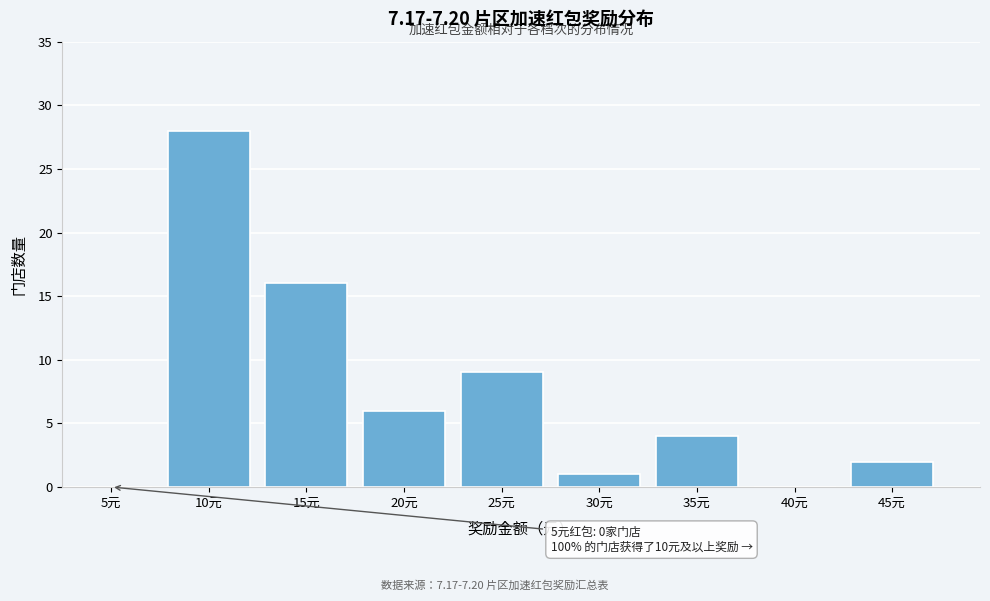

Reading left to right, transcribe all the data shown in this chart.

5元=0	10元=28	15元=16	20元=6	25元=9	30元=1	35元=4	40元=0	45元=2